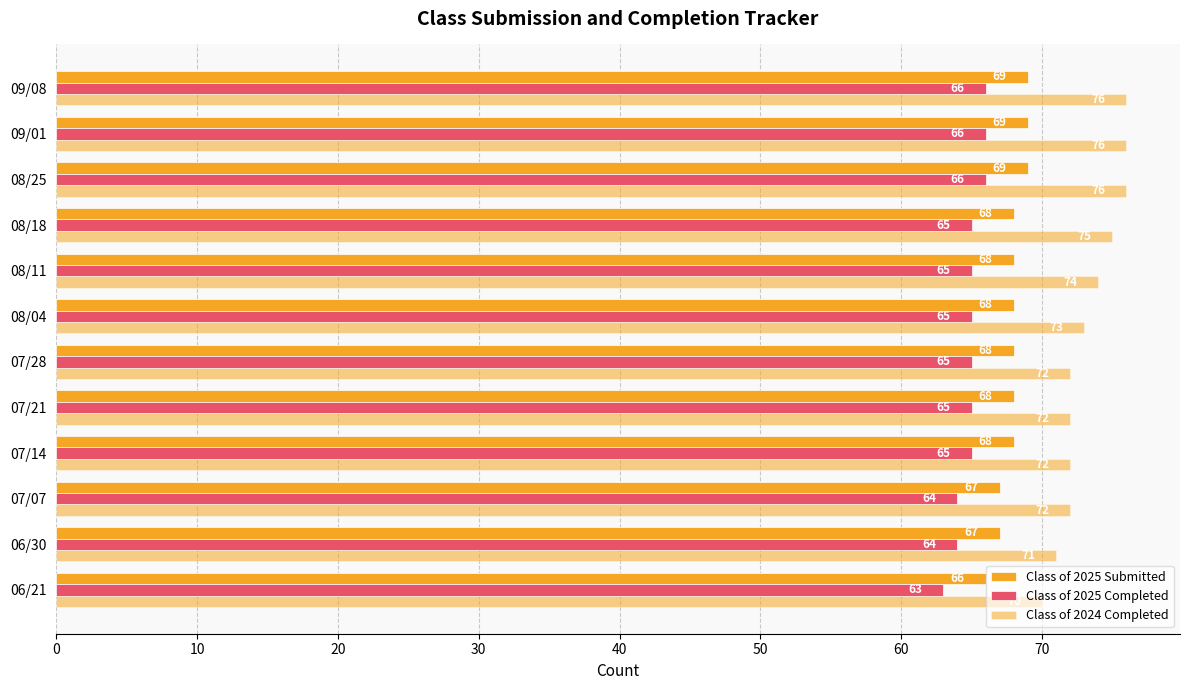

Count the Class of 2025 Completed values in the range 65 to 66.

9